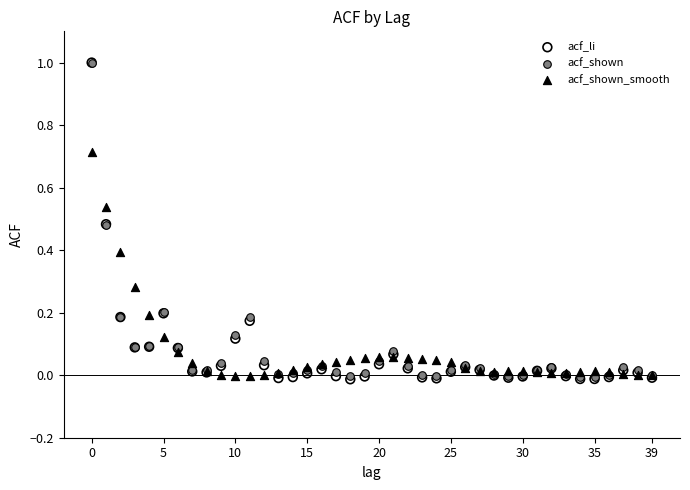

Which series has the largest Y range (max minus min)?

acf_li